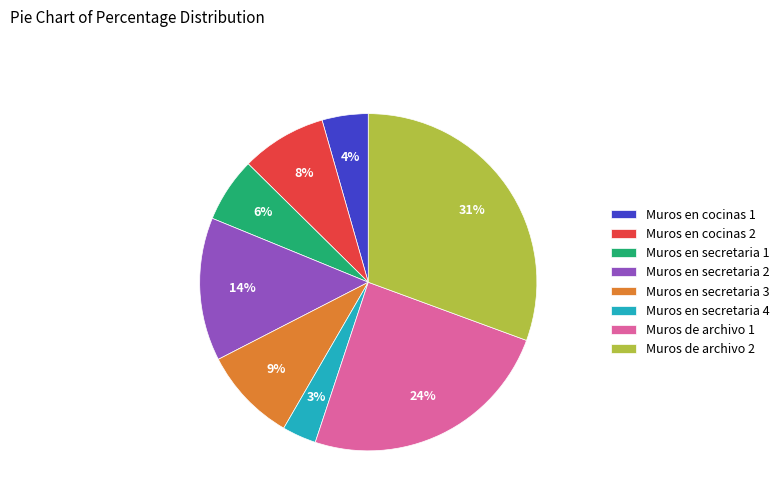

Between Muros de archivo 2 and Muros en secretaria 2, which is larger?

Muros de archivo 2